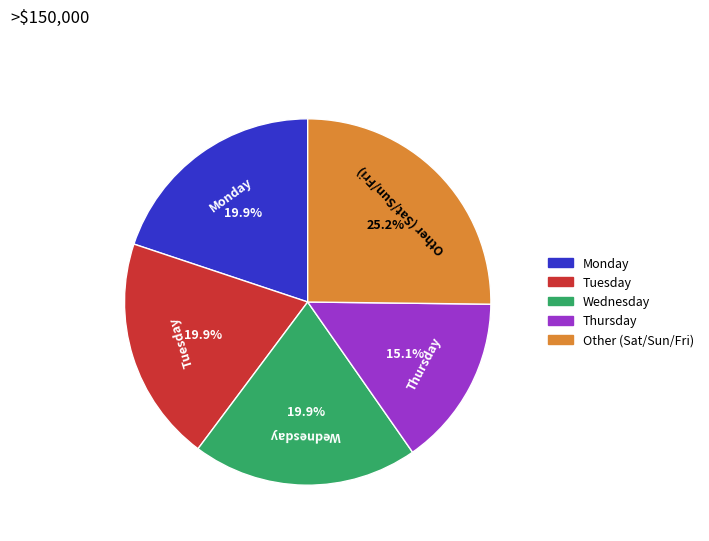

Between Other (Sat/Sun/Fri) and Monday, which is larger?

Other (Sat/Sun/Fri)